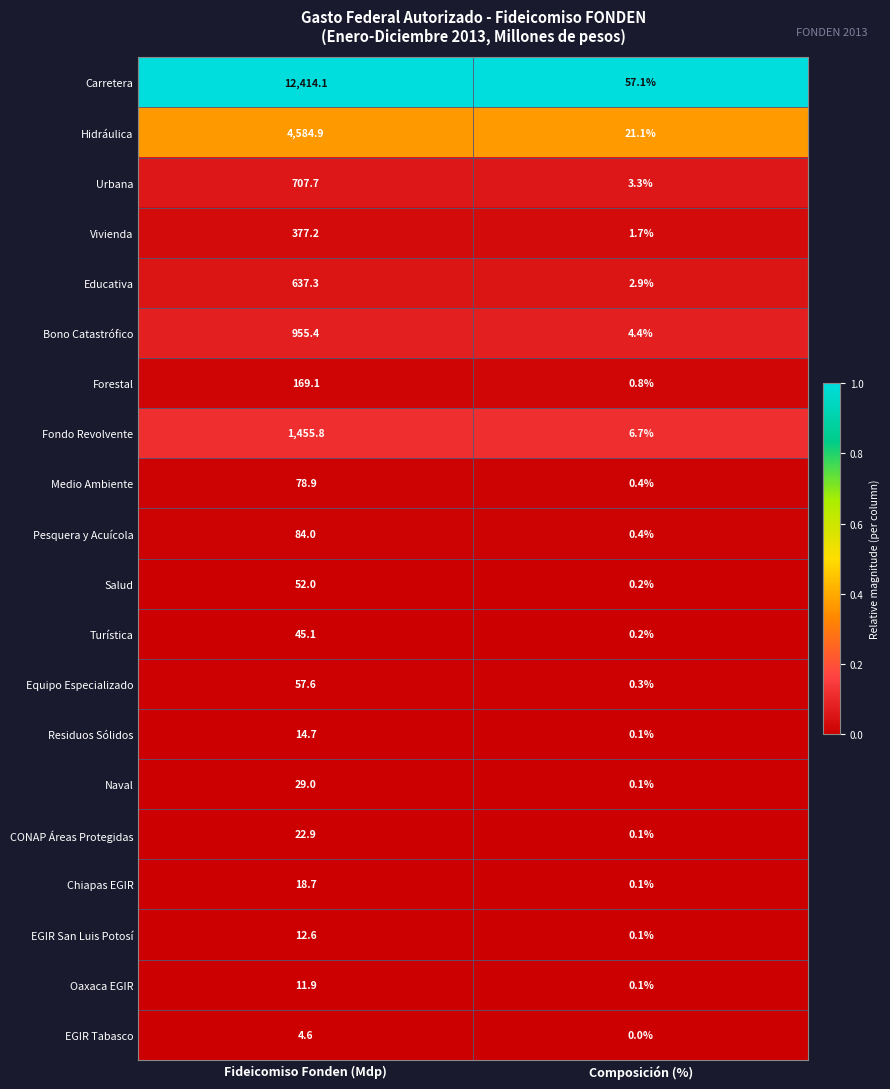

List the labels in order of Bono Catastrófico value, largest first.

Fideicomiso Fonden (Mdp), Composición (%)